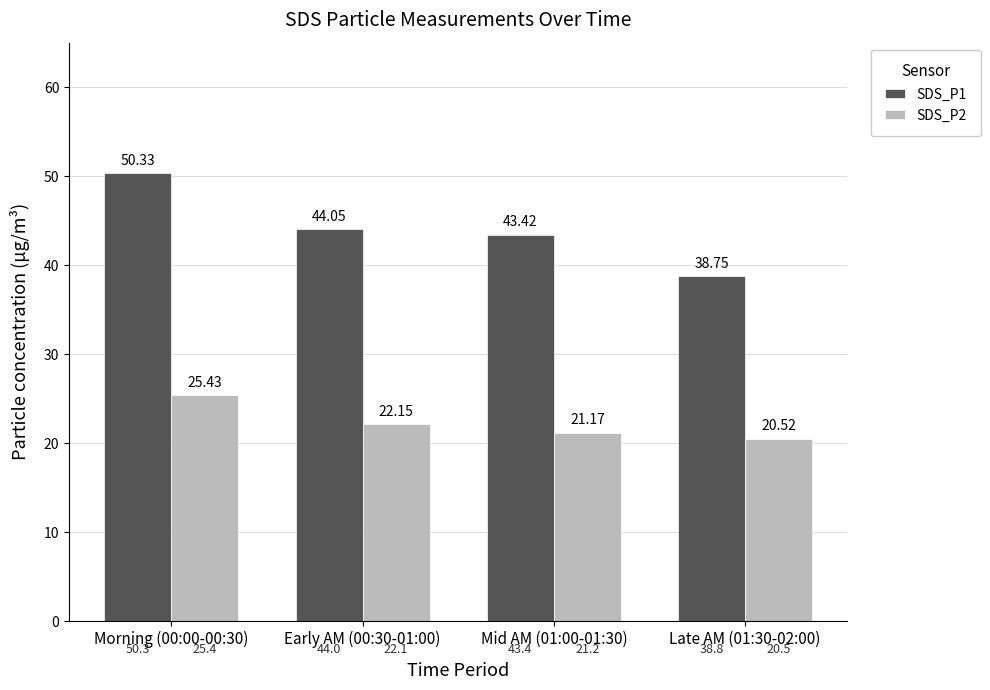

What position from the left is Mid AM (01:00-01:30)?

3